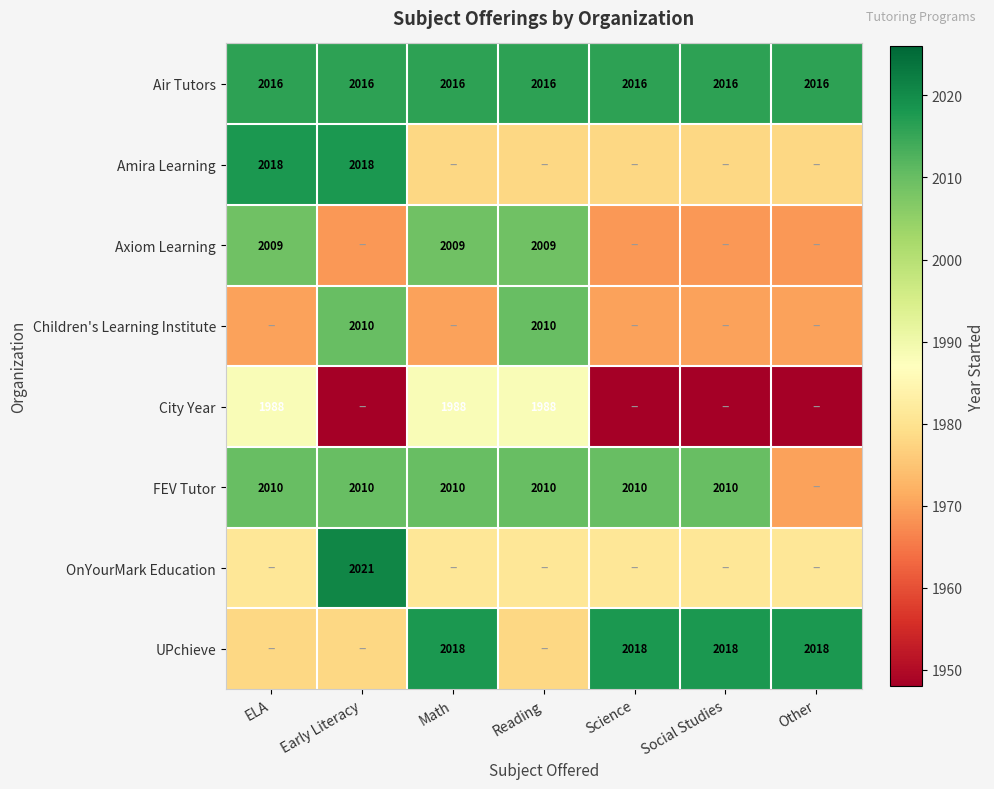

True or false: Children's Learning Institute has a value of 2010 at Reading.

True